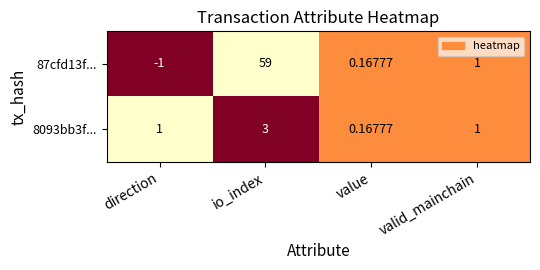

Where does the 87cfd13f... series first go above 1?

io_index